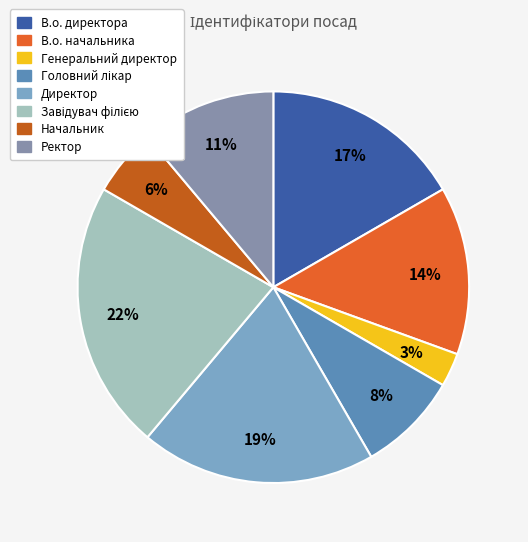

To the nearest percent, what percentage of the pie is В.о. начальника?

14%